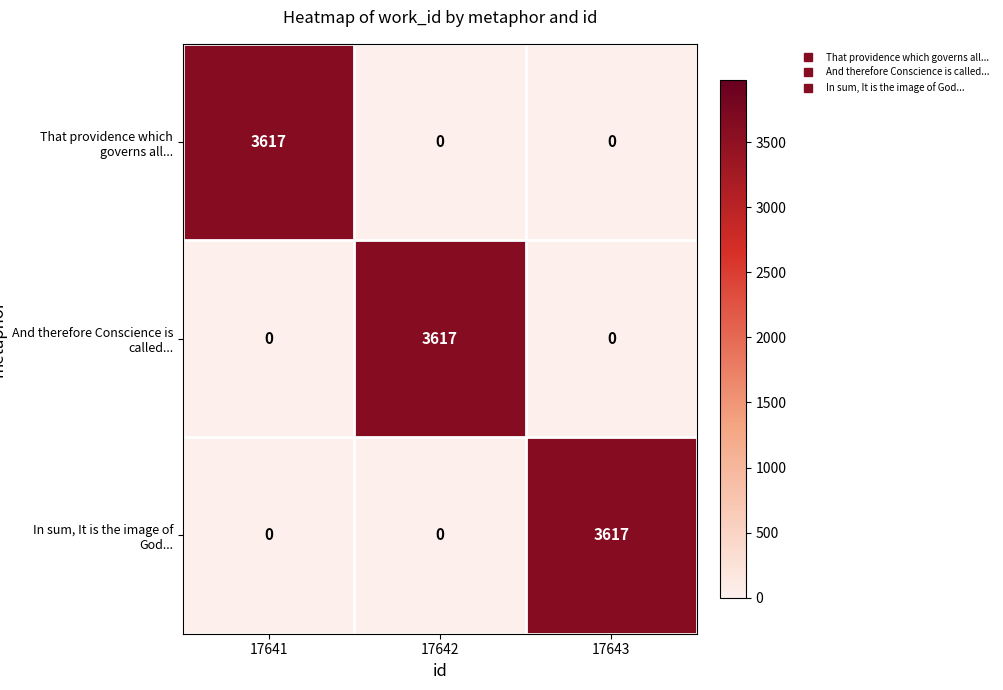

At how many categories does at least one series exceed 979?

3